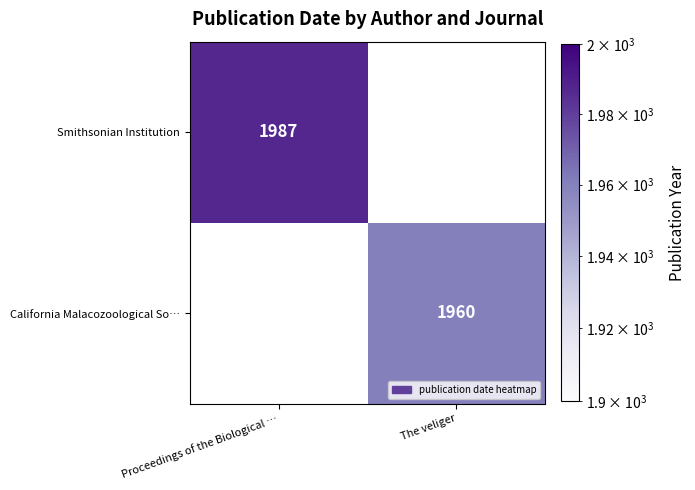

Is it true that California Malacozoological So… equals 1960 at The veliger?

True